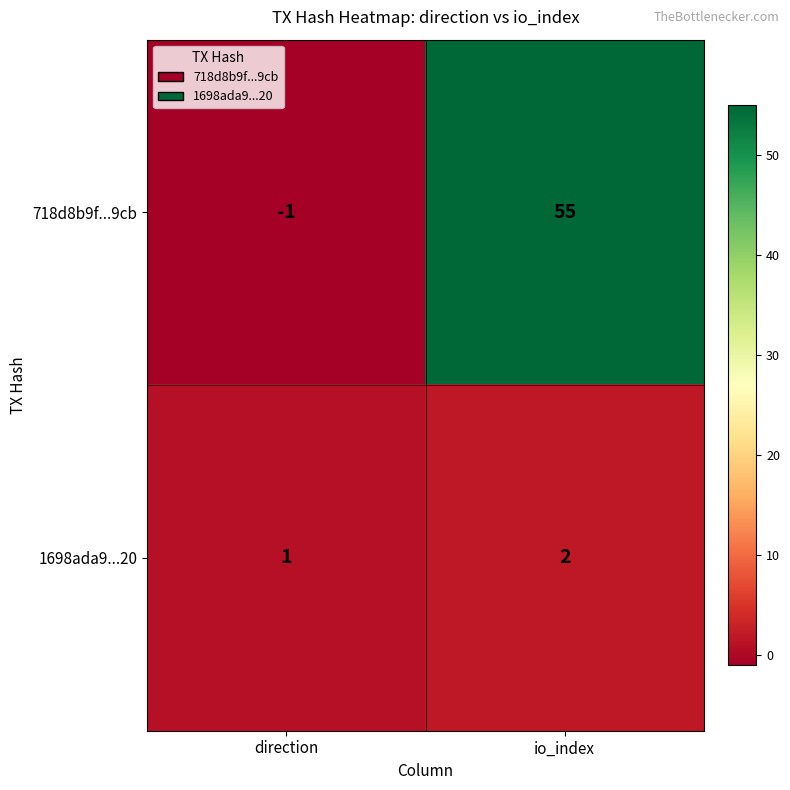

Between direction and io_index, which series saw the biggest shift?

718d8b9f...9cb